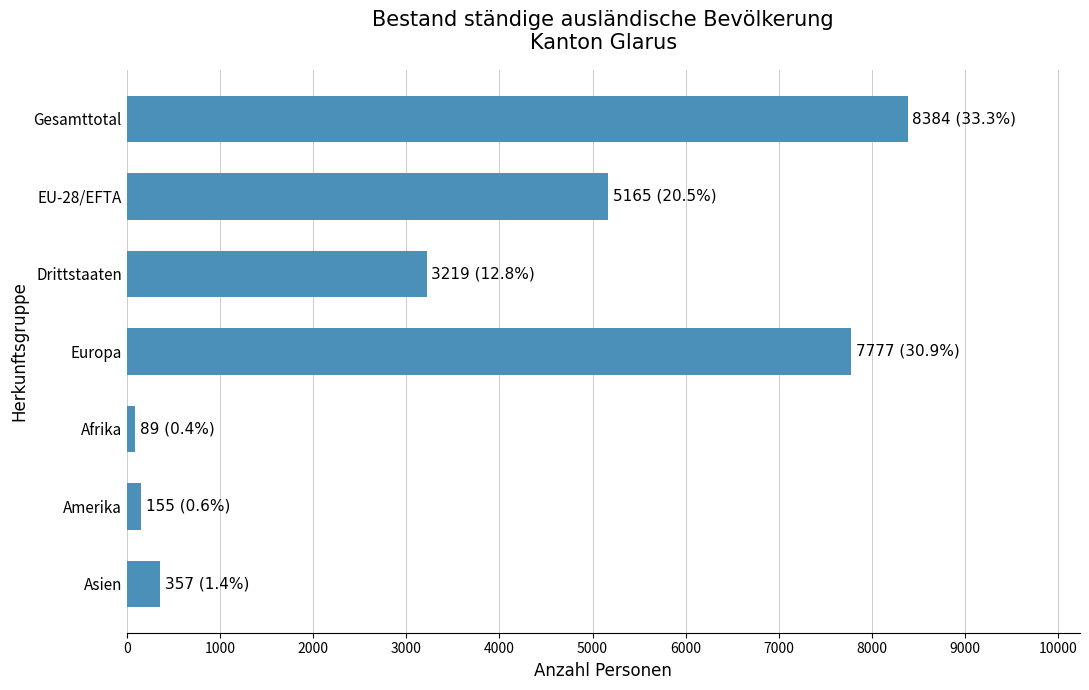

Is it true that the value at Europa is 2561?

False